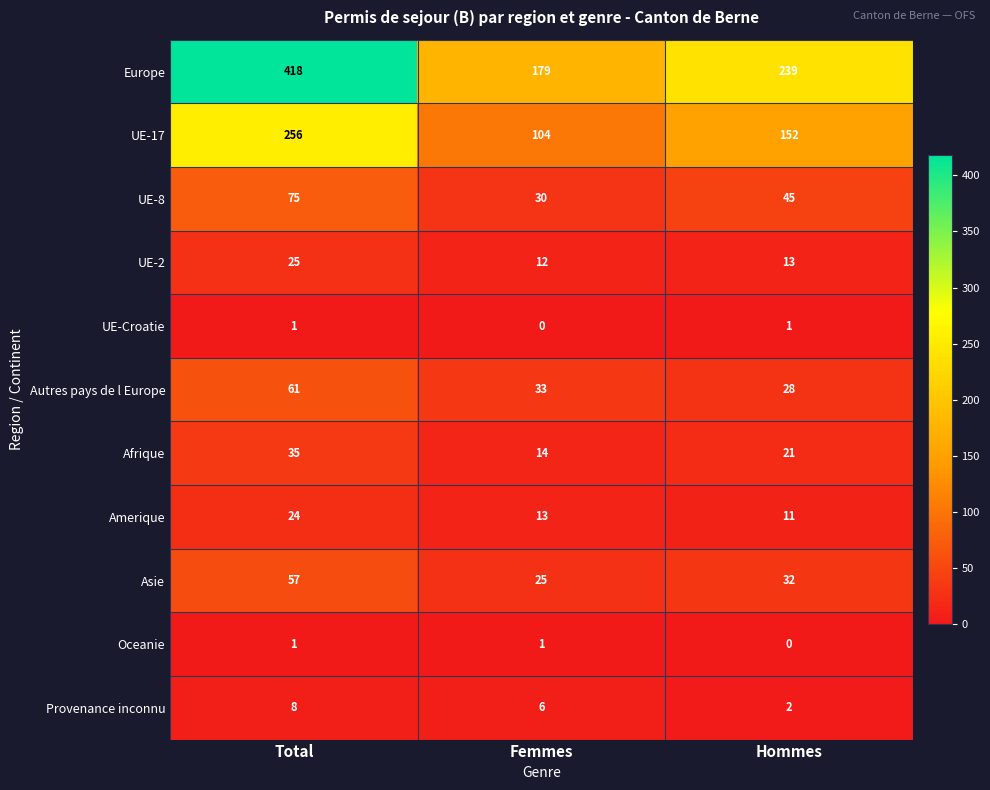

What is the minimum value for Autres pays de l Europe?

28